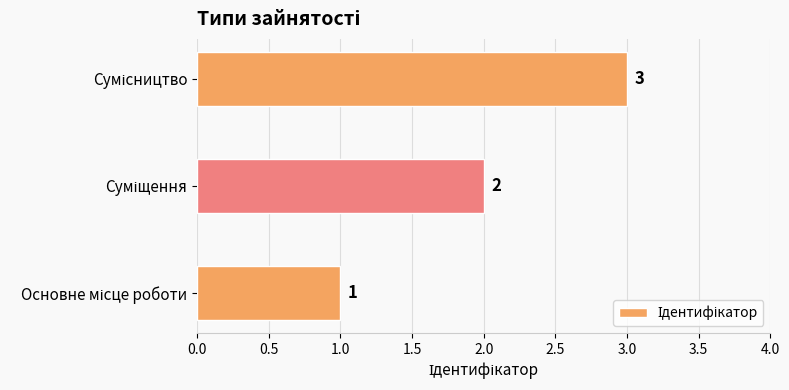

How many data points are less than 2?

1